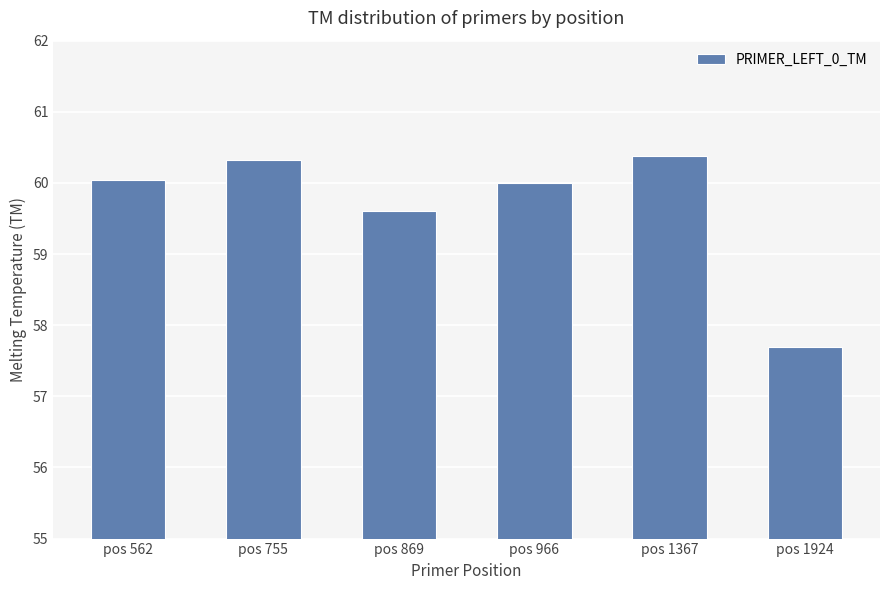

Which label corresponds to the smallest value in the chart?

pos 1924